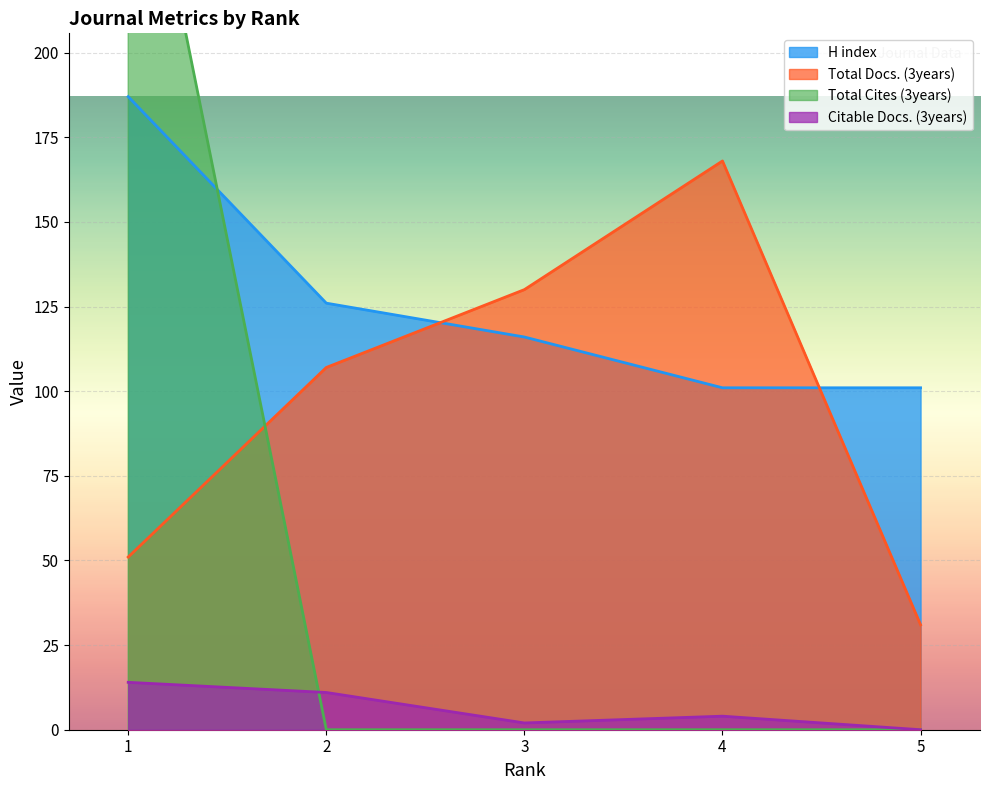

What is the difference between the second highest and minimum values in the H index series?

25